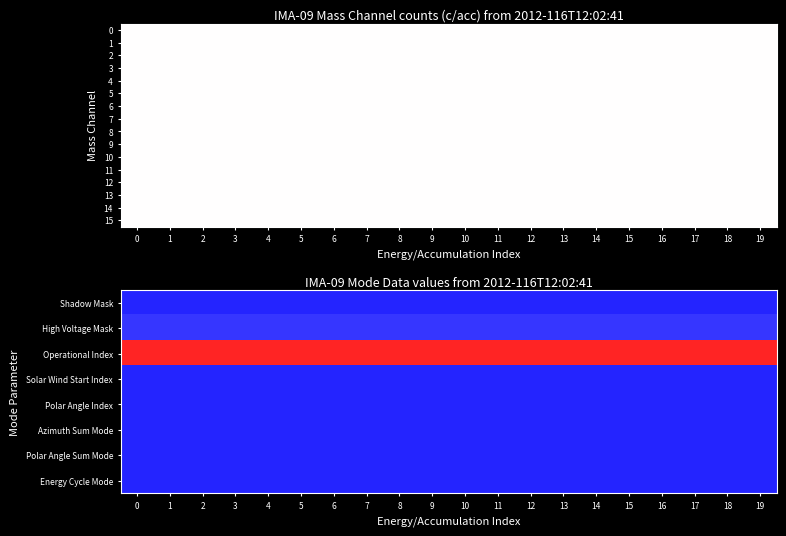

Which series has the largest total across all categories?

Operational Index